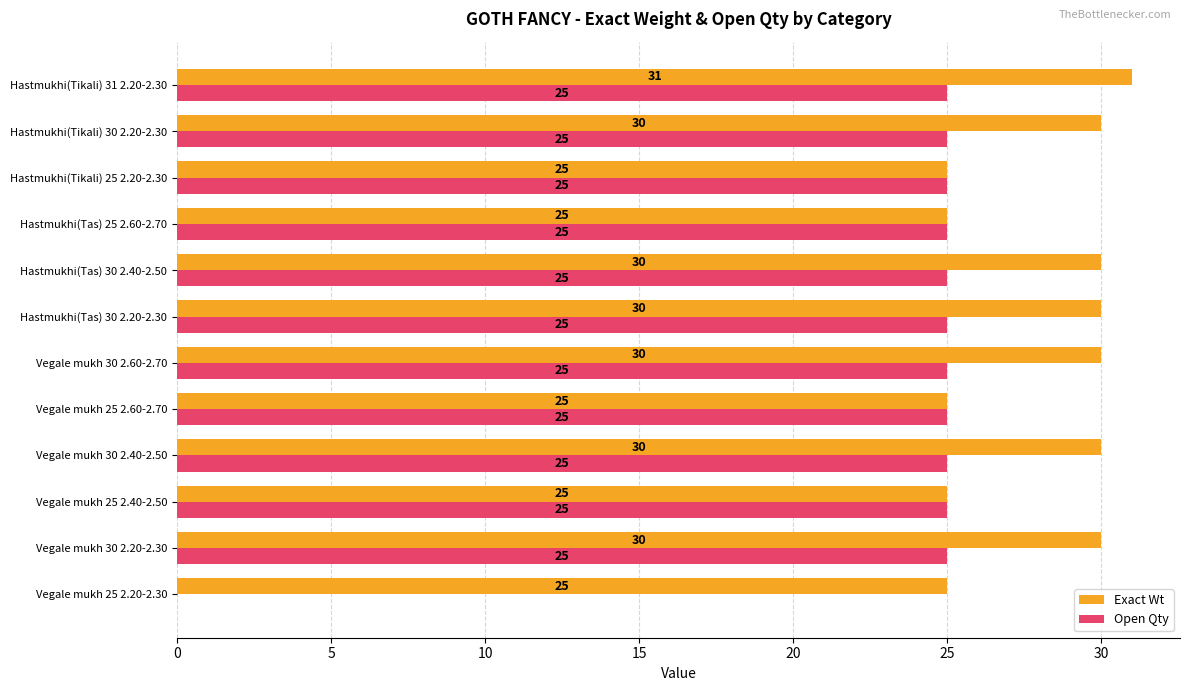

At which category is the sum across all series the highest?

Hastmukhi(Tikali) 31 2.20-2.30